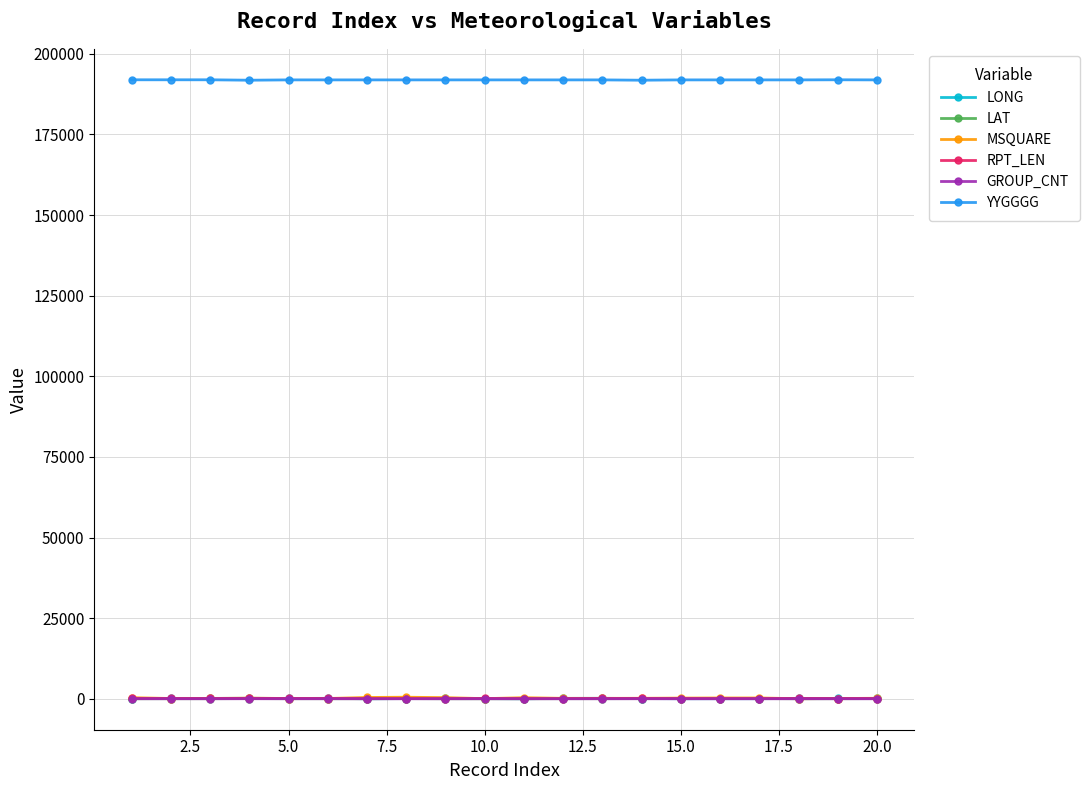

At how many categories does at least one series exceed 78325?

20